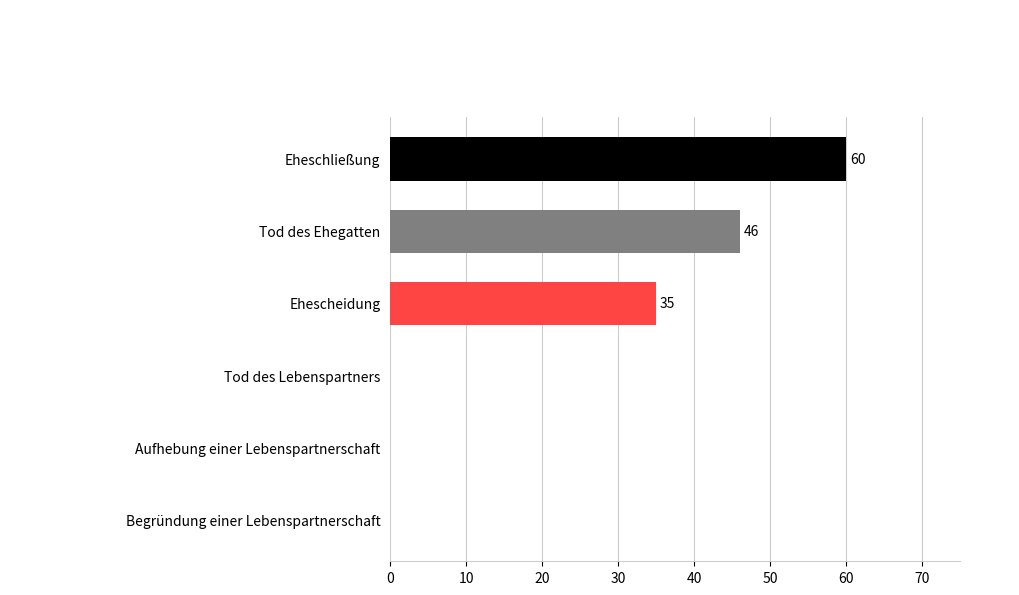

Does the chart contain stacked bars?

No